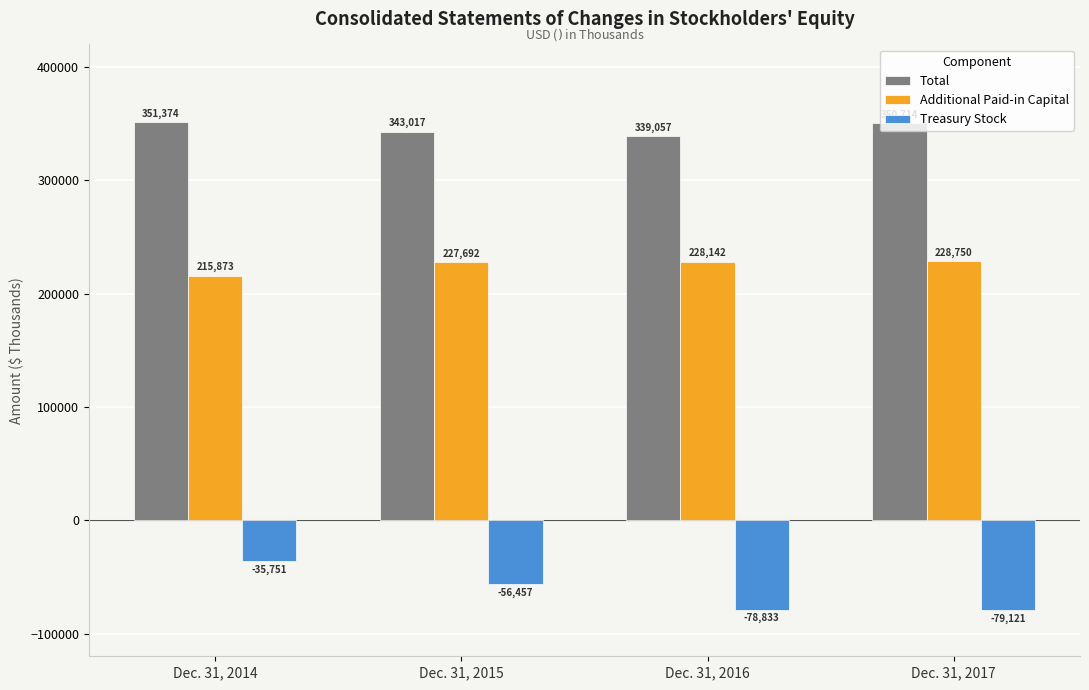

Where does the Treasury Stock series first go above -56457?

Dec. 31, 2014